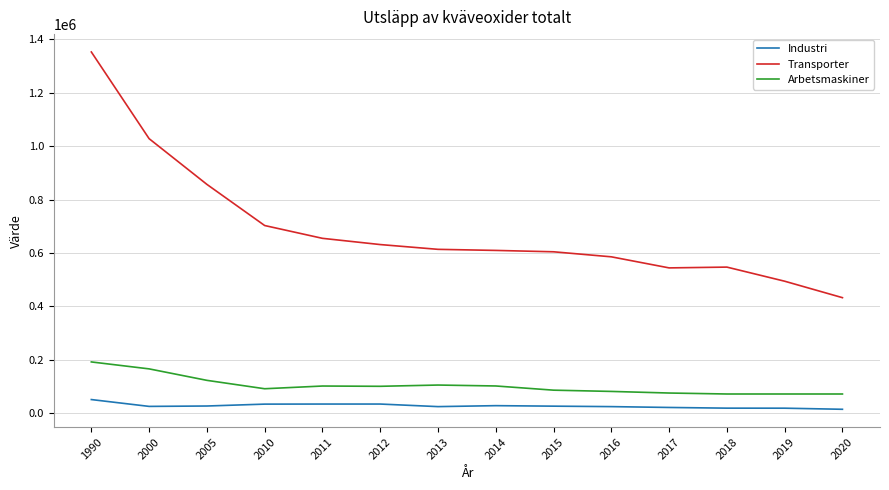

True or false: Arbetsmaskiner and Transporter cross at least once.

False